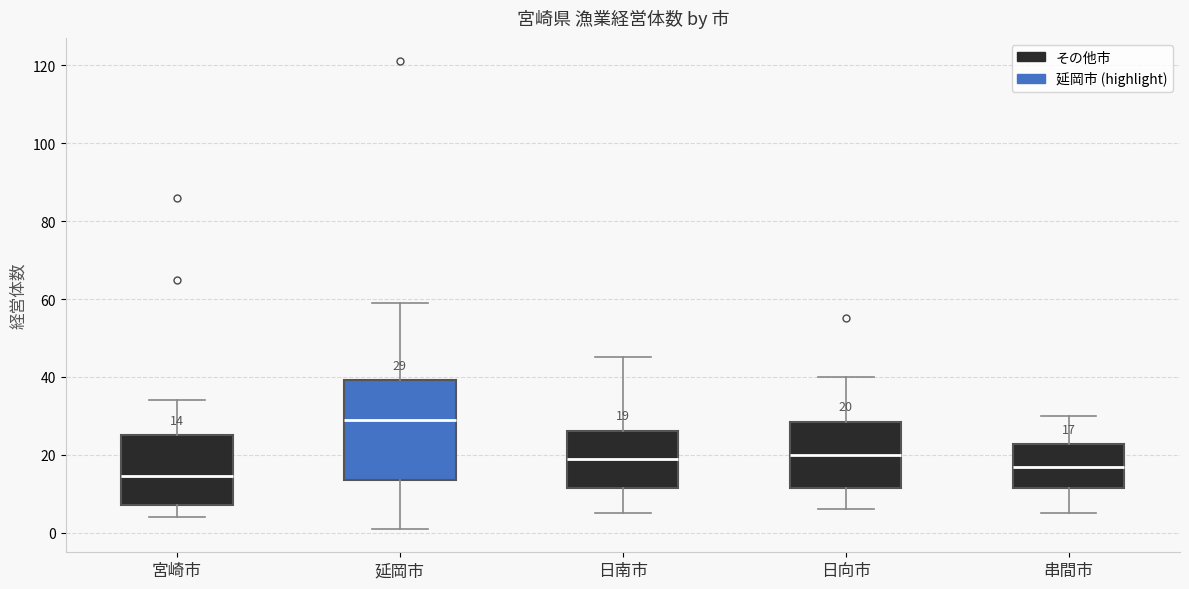

Which box's median line is the lowest?

宮崎市